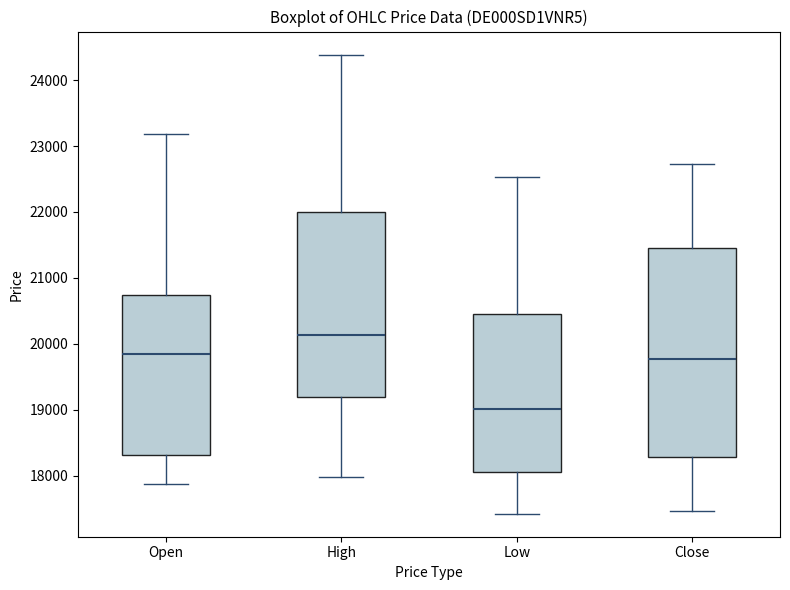

Which box is the tallest, from its lower edge to its upper edge?

Close